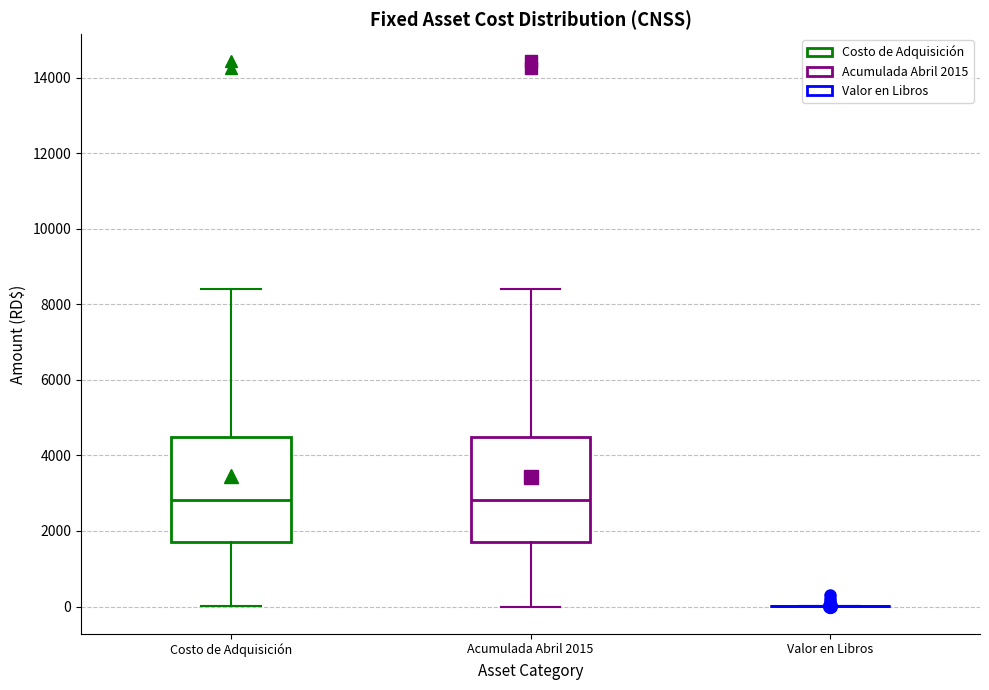

Reading left to right, transcribe this box plot: for each box, give where its median line is, the range the box spans, and where its two whiskers end, as read against the y-axis. The values are not printed on the chart, so give them approximately, as read against the axis.

Costo de Adquisición: median 2800, box 1800 to 4400, whiskers 0 to 8400
Acumulada Abril 2015: median 2800, box 1600 to 4400, whiskers 0 to 8400
Valor en Libros: box collapsed to a line at 0, whiskers 0 to 0